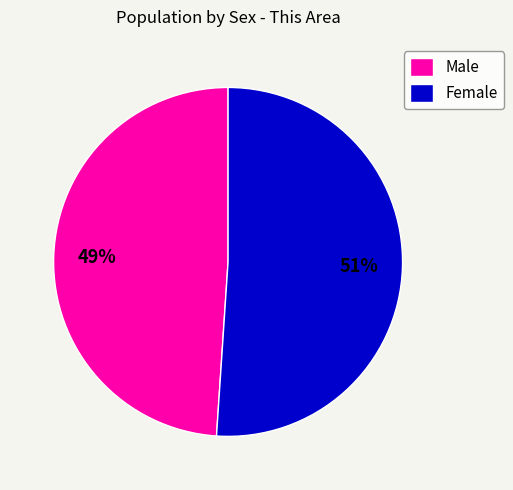

To the nearest percent, what is the difference between the Male and Female slice percentages?

2%